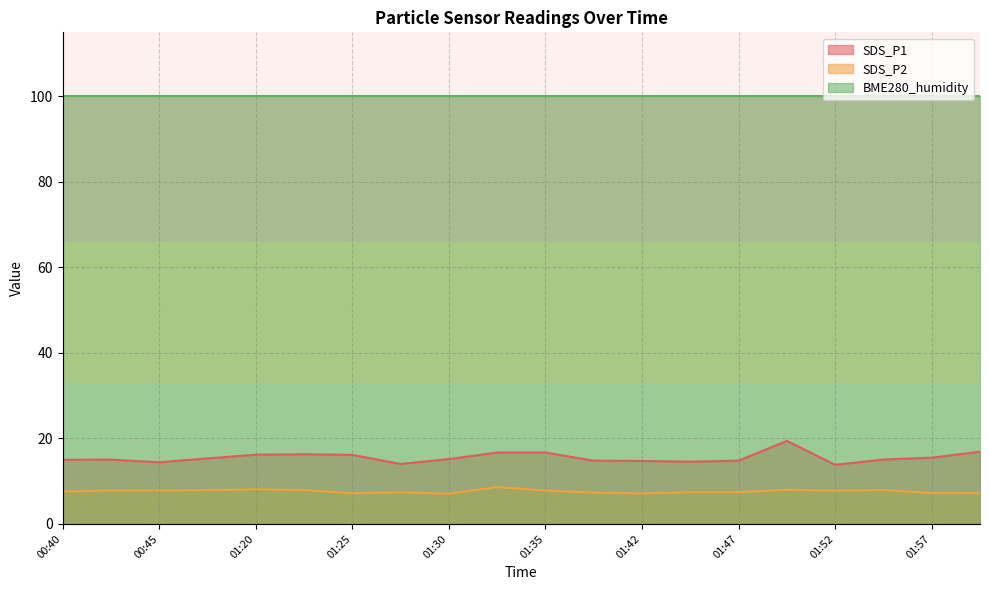

What value does the SDS_P1 series have at 01:32?

16.7